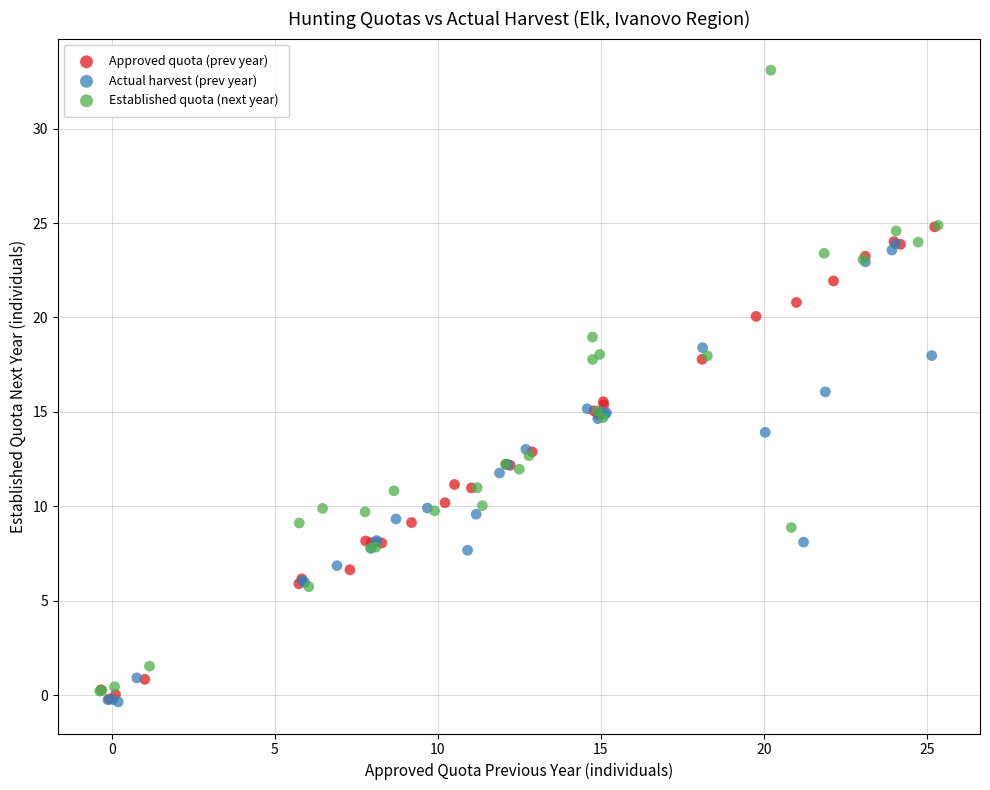

Which series has the widest spread of Y values?

Established quota (next year)